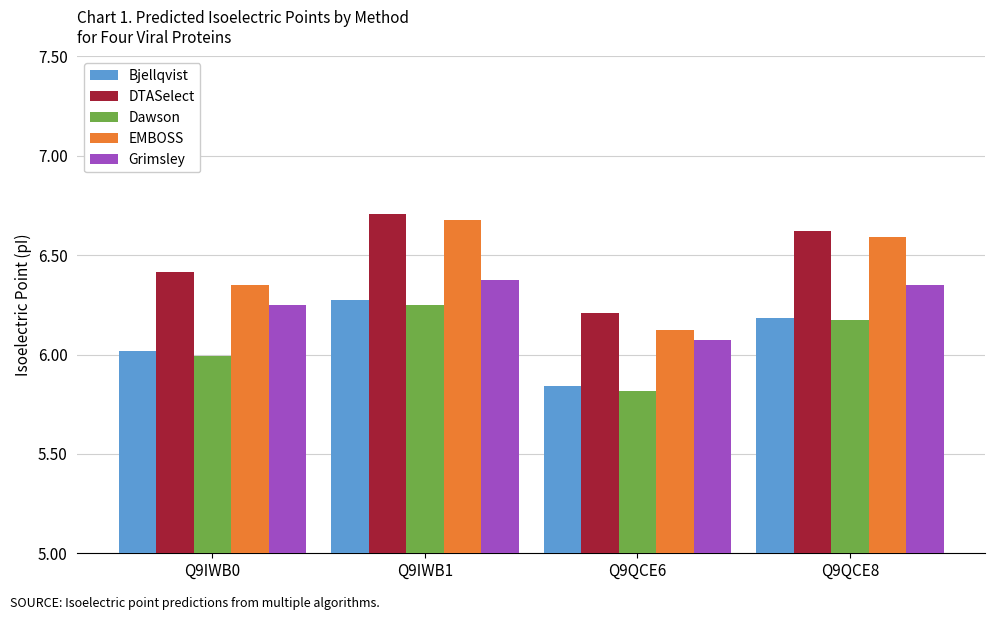

What is the difference between the maximum and second lowest values in the DTASelect series?

0.3